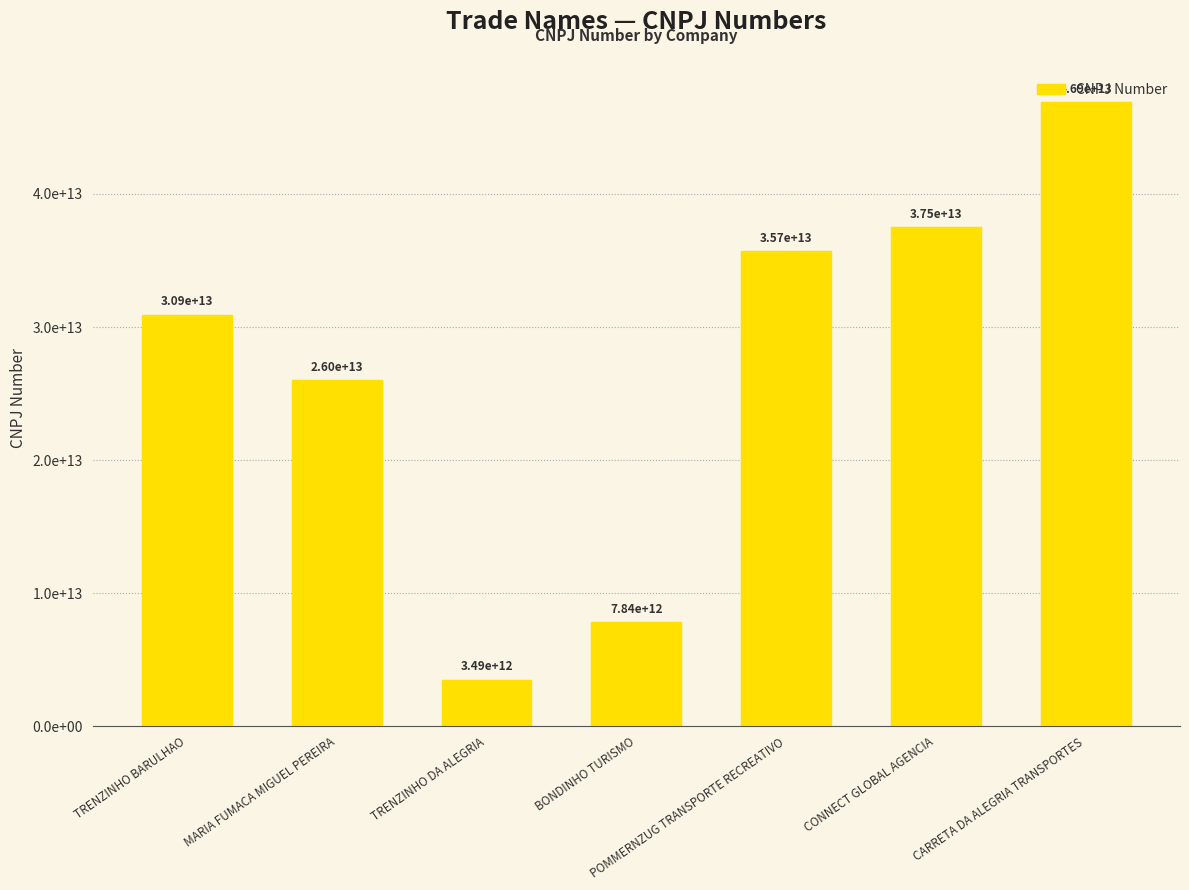

List the labels in order of value, largest first.

CARRETA DA ALEGRIA TRANSPORTES, CONNECT GLOBAL AGENCIA, POMMERNZUG TRANSPORTE RECREATIVO, TRENZINHO BARULHAO, MARIA FUMACA MIGUEL PEREIRA, BONDINHO TURISMO, TRENZINHO DA ALEGRIA